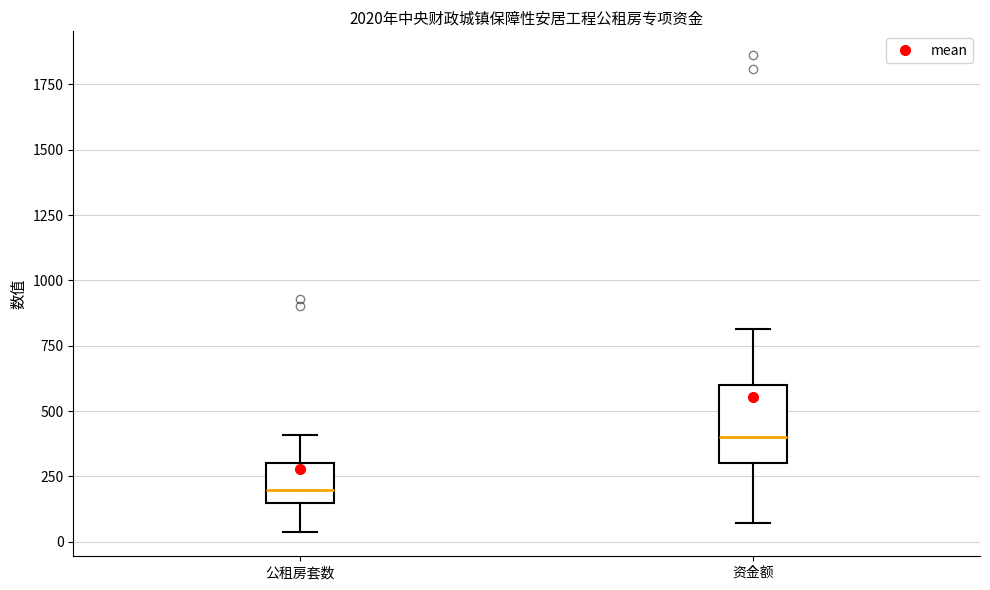

Where does the median line of the box for 公租房套数 sit on the y-axis? The values are not printed on the chart, so give them approximately, as read against the axis.

200